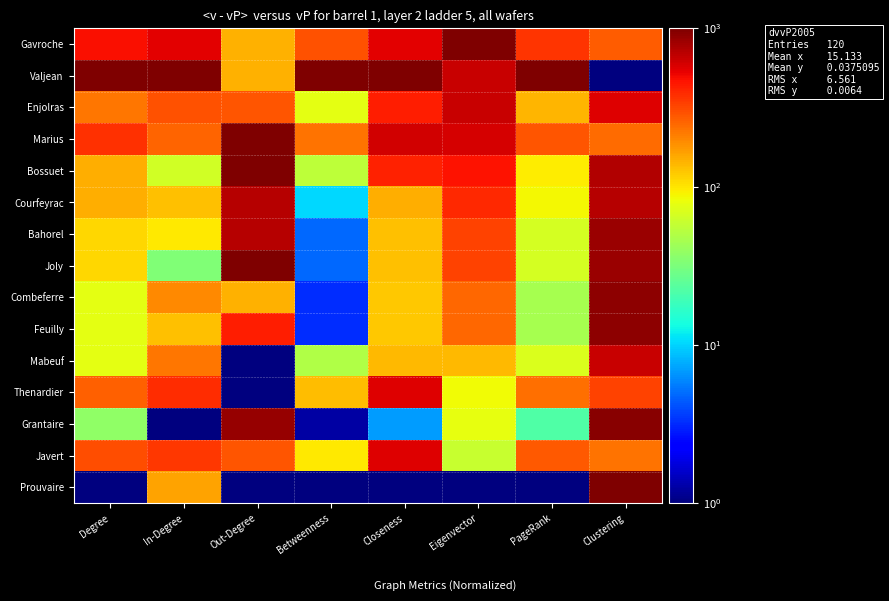

What is the greatest value displayed?

1000.0